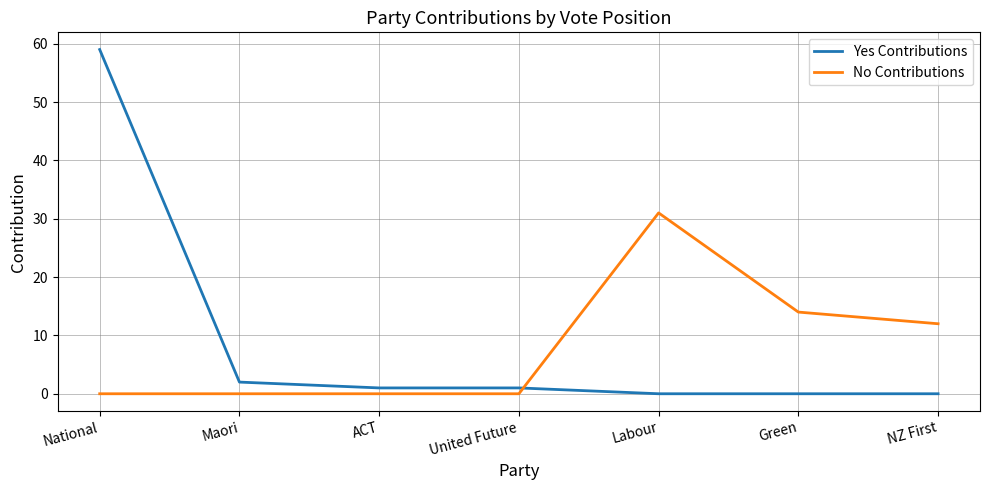

True or false: Yes Contributions and No Contributions cross at least once.

True